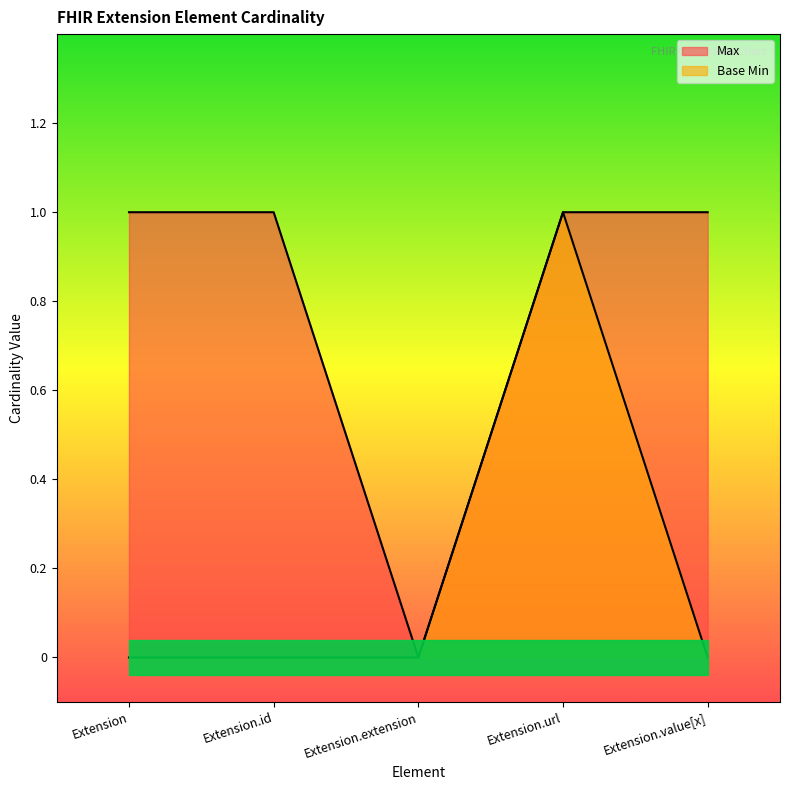

Which series has the widest spread of values?

Max